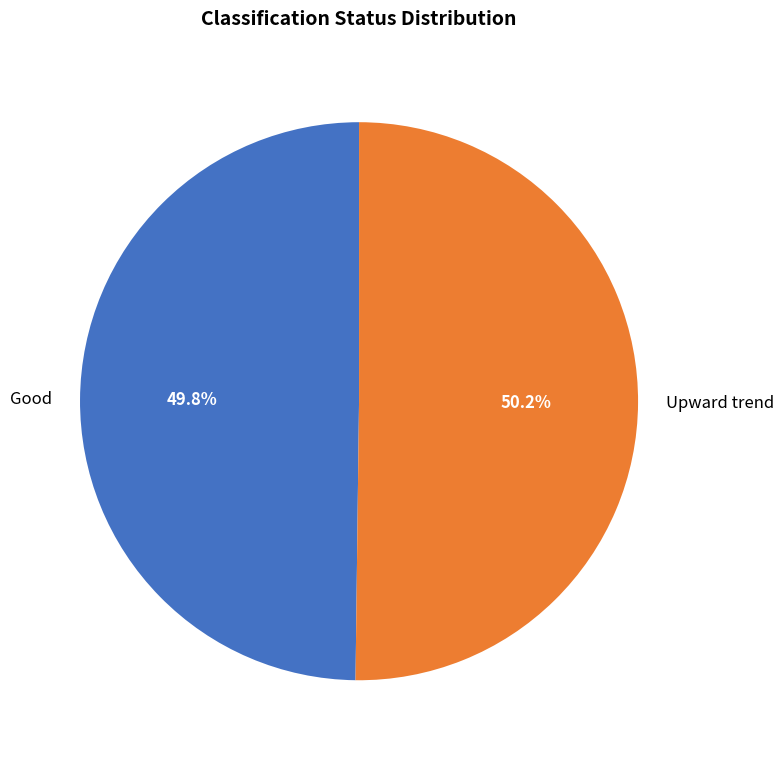

To the nearest percent, what portion does Upward trend represent?

50%